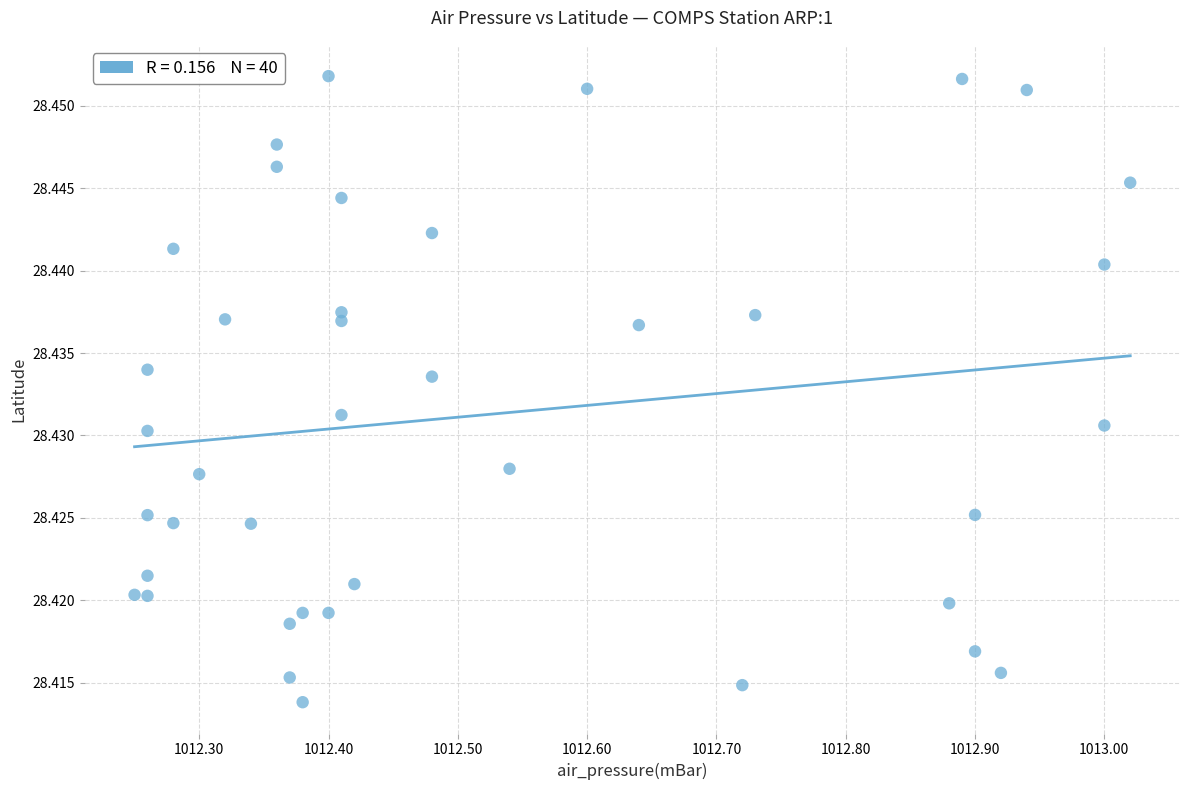

What is the range of X values (max minus min)?

0.8